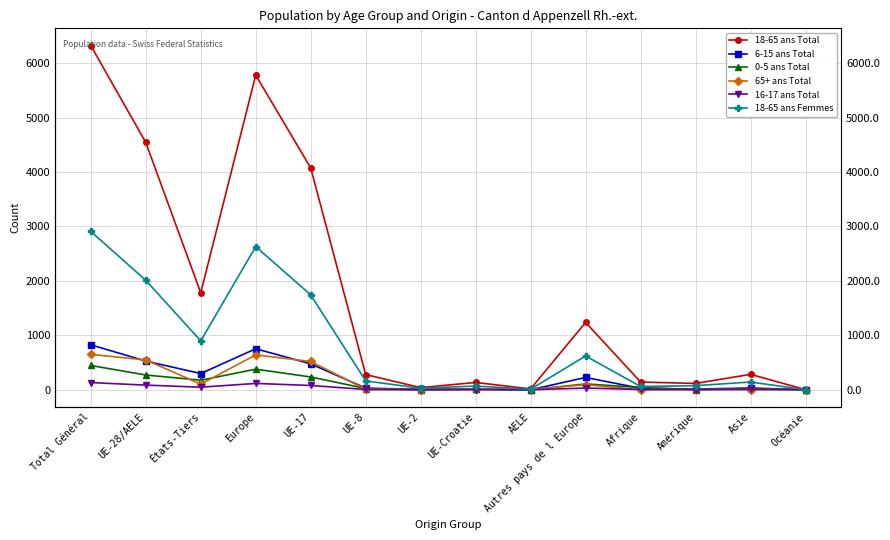

Rank the series at UE-2 from highest to lowest value.

18-65 ans Total, 18-65 ans Femmes, 6-15 ans Total, 0-5 ans Total, 65+ ans Total, 16-17 ans Total